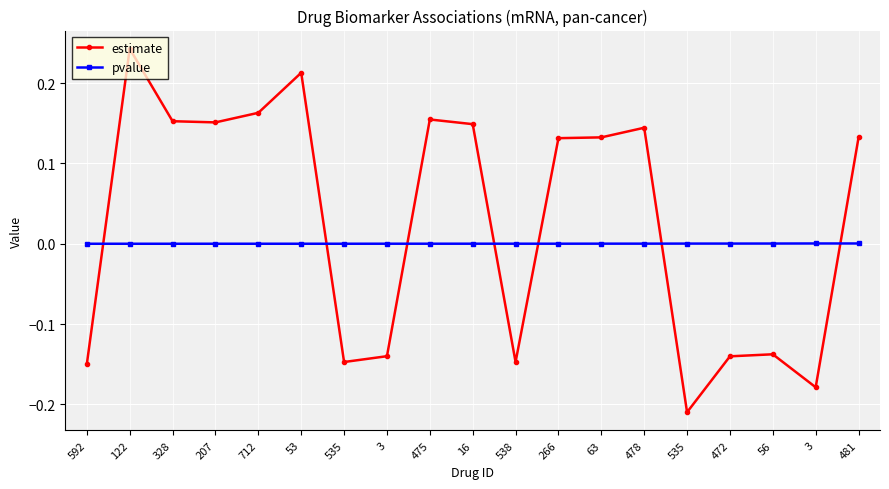

How many lines are shown in the chart?

2